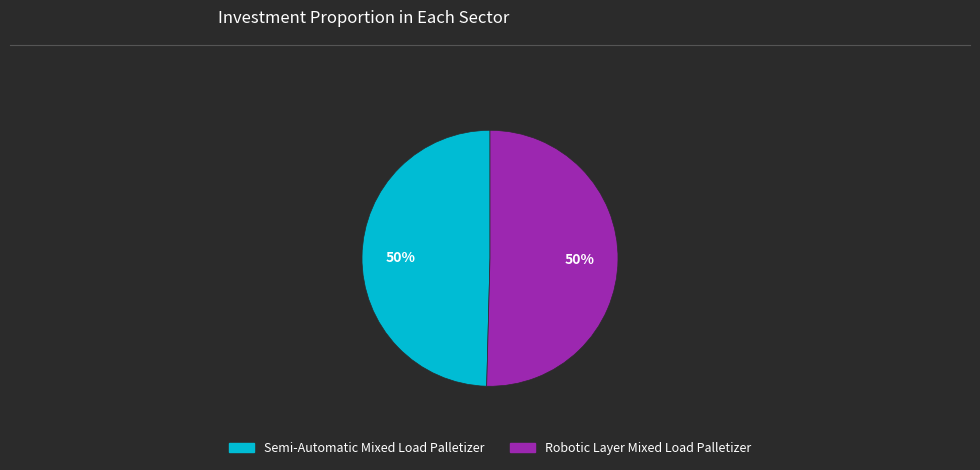

True or false: Robotic Layer Mixed Load Palletizer accounts for 50% of the total.

True